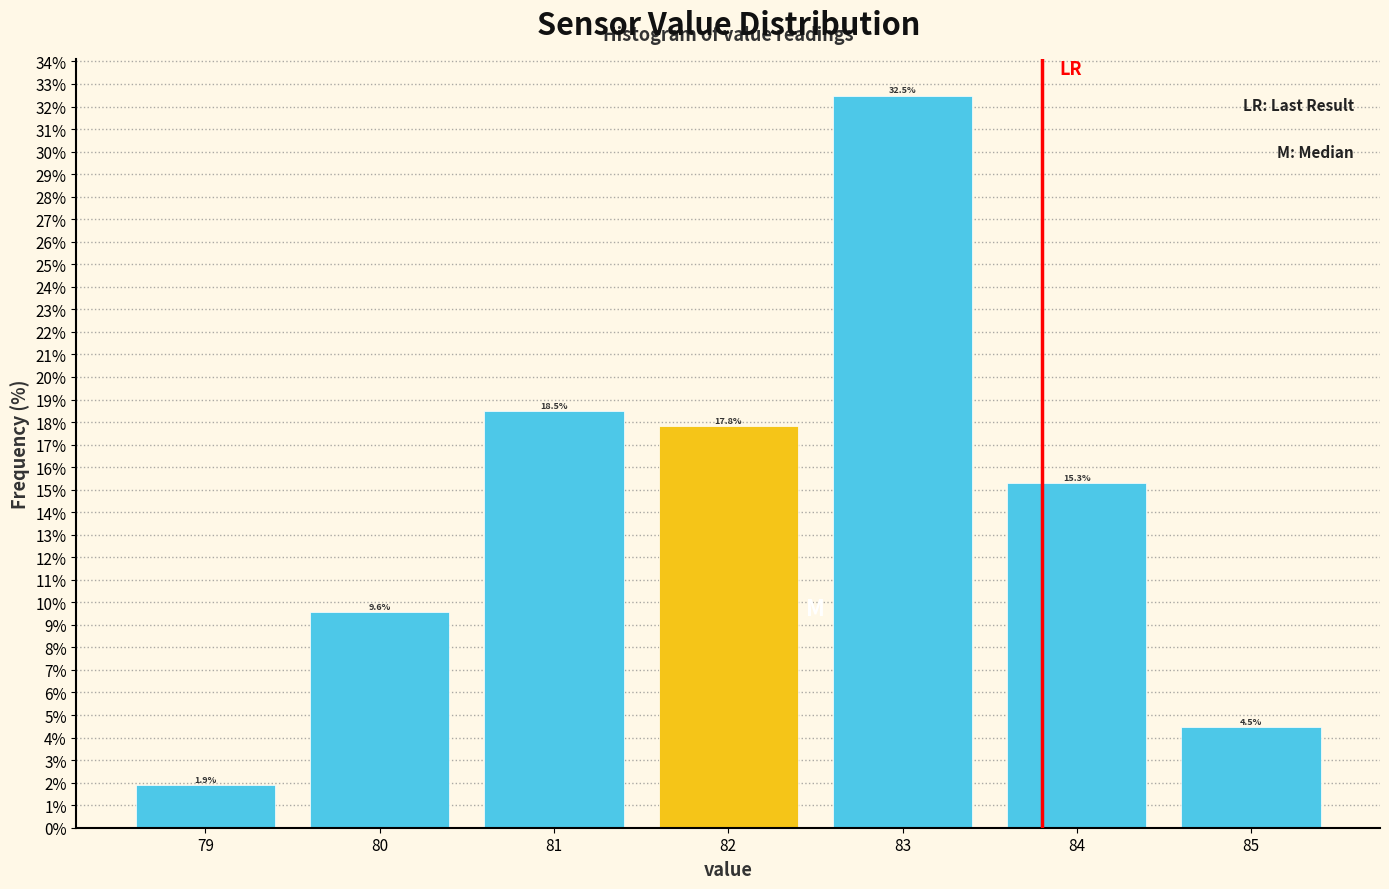

Reading left to right, list every bar in this chart as the range it spans on the x-axis followed by its height.

78.5 to 79.5: 1.9
79.5 to 80.5: 9.6
80.5 to 81.5: 18.5
81.5 to 82.5: 17.8
82.5 to 83.5: 32.5
83.5 to 84.5: 15.3
84.5 to 85.5: 4.5